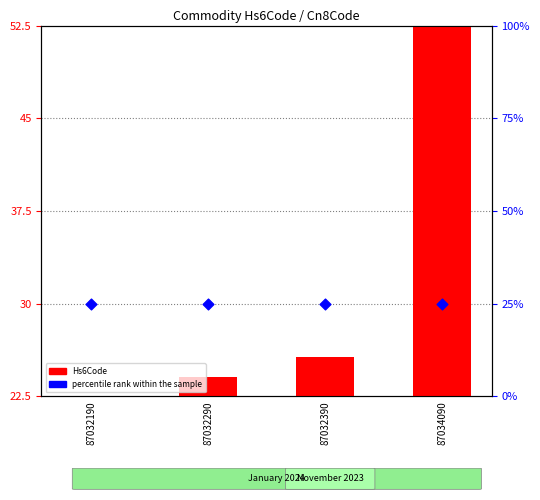

At which category is the sum across all series the highest?

87034090